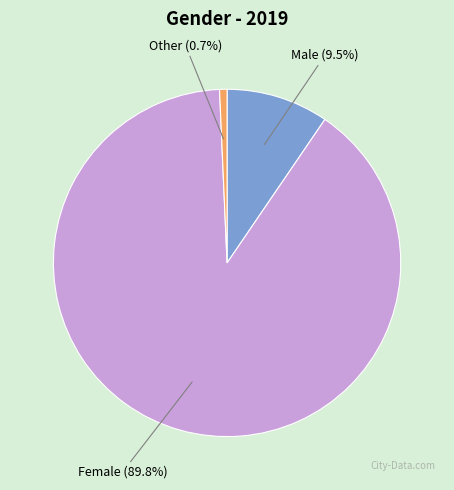

Which category has the biggest portion of the pie?

Female